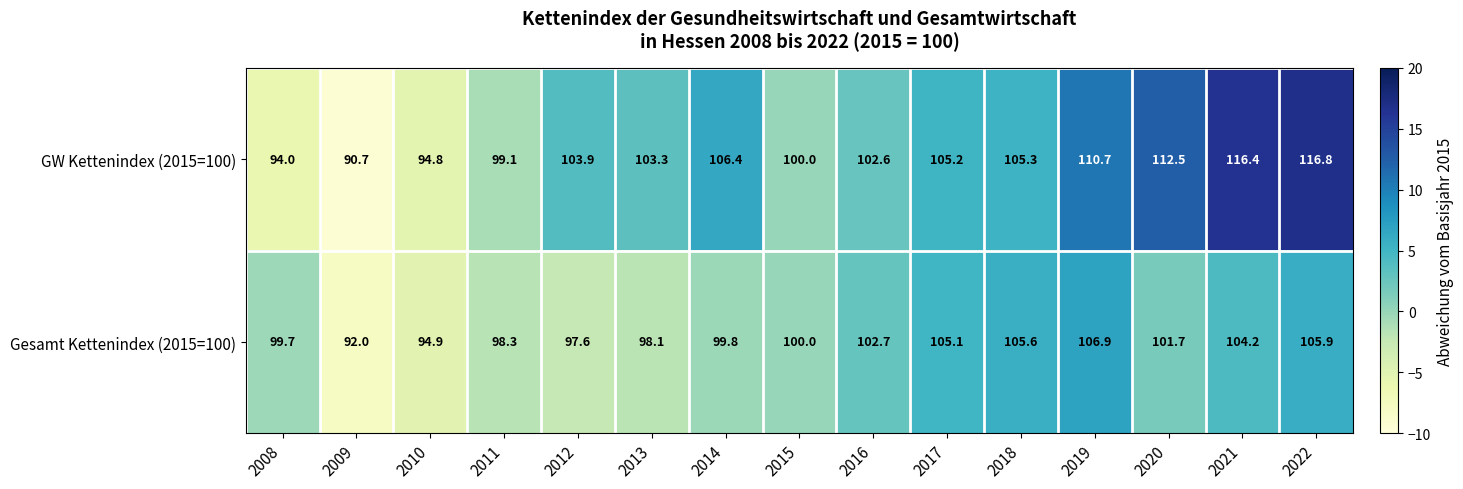

Reading left to right, transcribe all the data shown in this chart.

GW Kettenindex (2015=100): 2008=94.0	2009=90.7	2010=94.8	2011=99.1	2012=103.9	2013=103.3	2014=106.4	2015=100.0	2016=102.6	2017=105.2	2018=105.3	2019=110.7	2020=112.5	2021=116.4	2022=116.8
Gesamt Kettenindex (2015=100): 2008=99.7	2009=92.0	2010=94.9	2011=98.3	2012=97.6	2013=98.1	2014=99.8	2015=100.0	2016=102.7	2017=105.1	2018=105.6	2019=106.9	2020=101.7	2021=104.2	2022=105.9